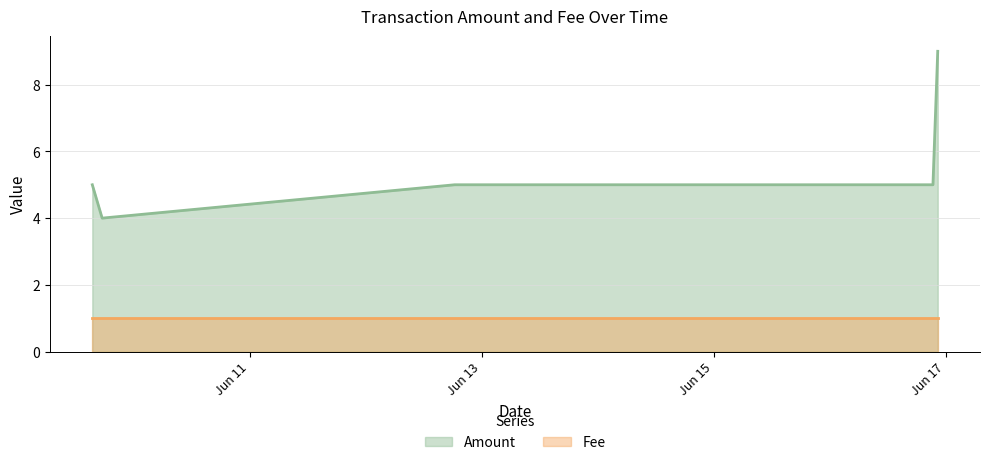

What are all the series names shown in the legend?

Amount, Fee